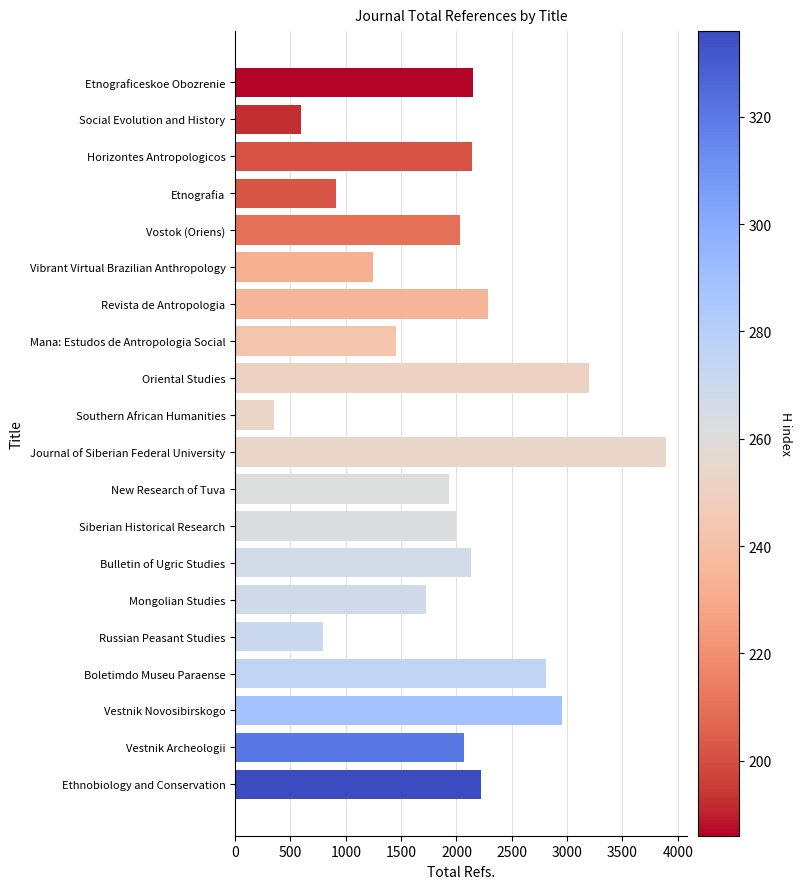

What is the ratio of the value at Vibrant Virtual Brazilian Anthropology to the value at Oriental Studies?

0.4